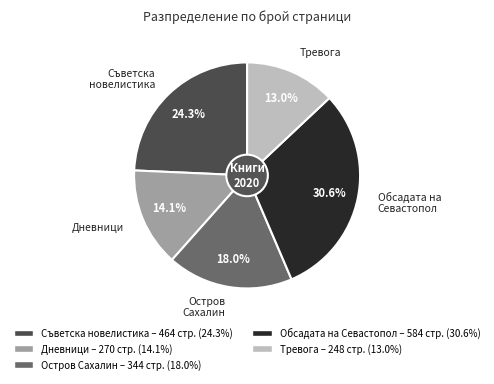

Which has a higher value, Обсадата на Севастопол or Тревога?

Обсадата на Севастопол